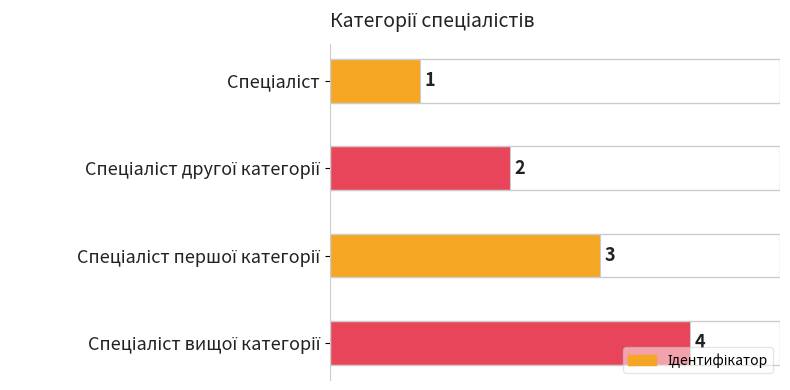

What is the sum of all values?

10